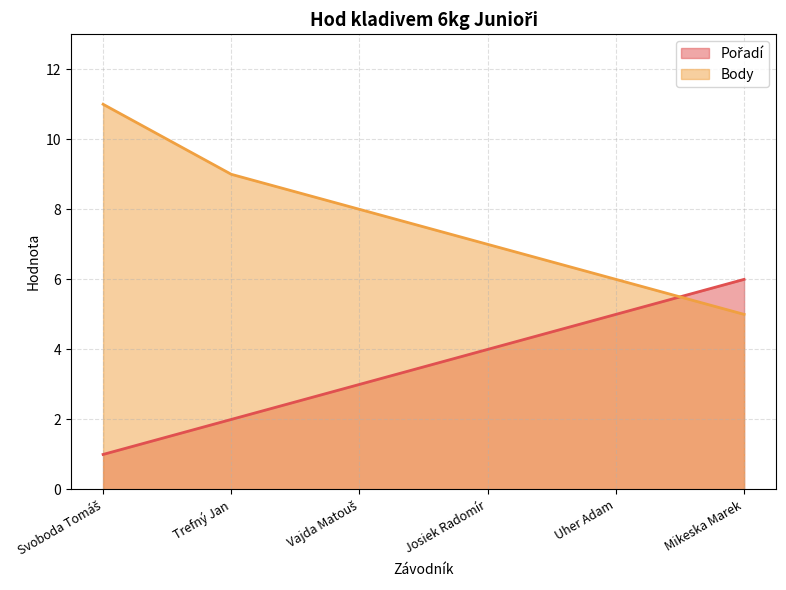

What is the lowest value of the Pořadí series?

1